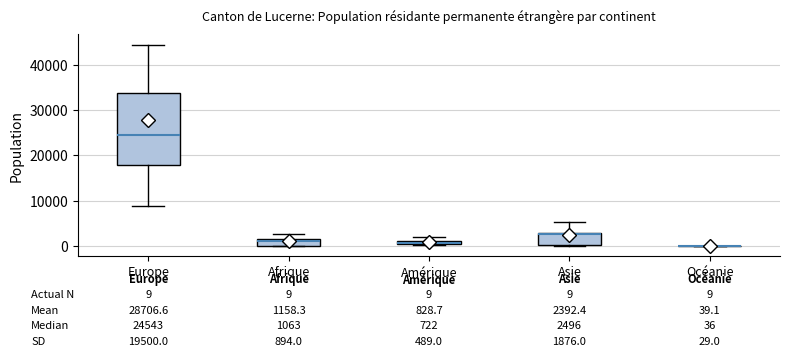

Comparing the boxes themselves (not the whiskers), which one is the tallest?

Europe